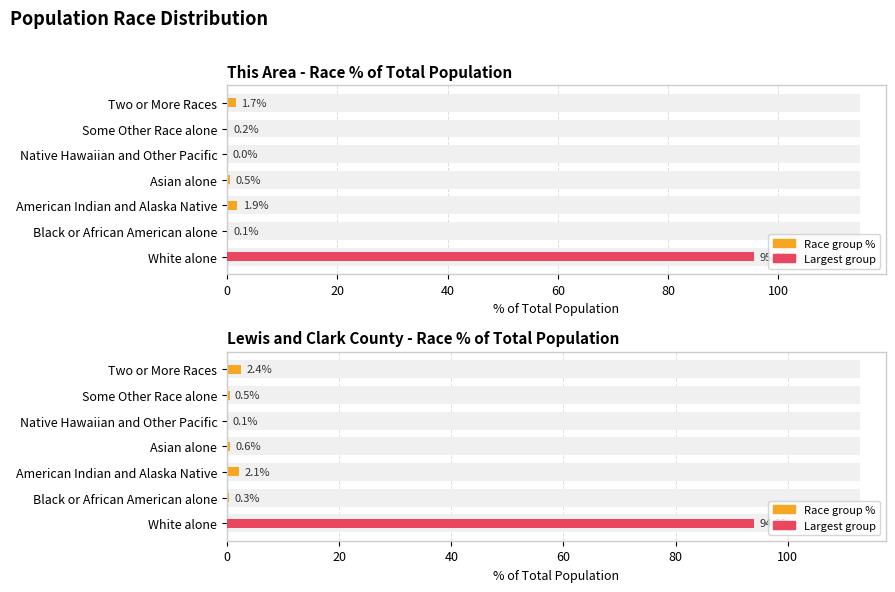

What is the difference between the maximum and minimum values?

94.0